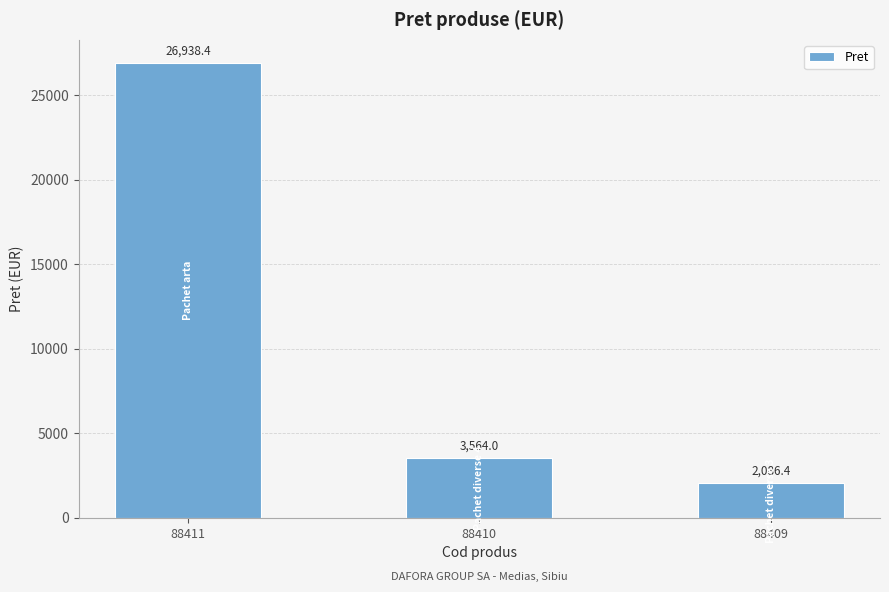

How many bars are there in total?

3